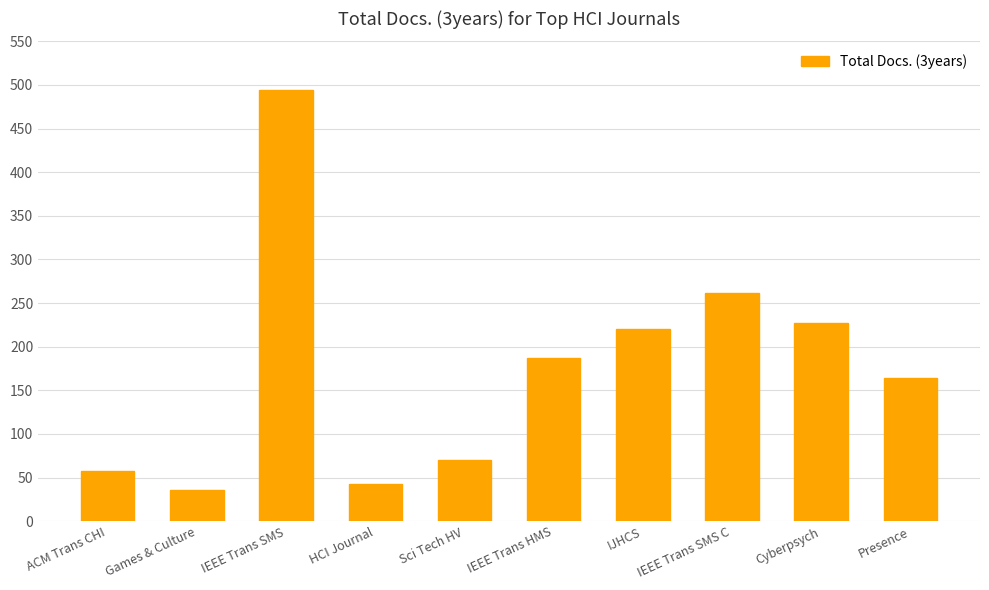

Reading left to right, transcribe all the data shown in this chart.

58	36	494	43	70	187	220	262	227	164